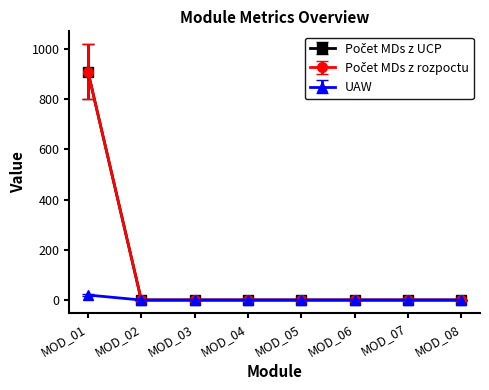

What is the maximum value shown in the chart?

910